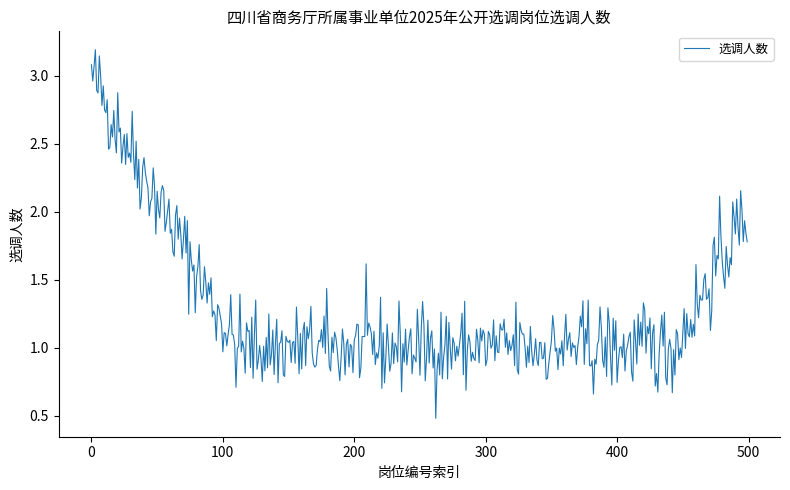

What is the smallest value displayed?

0.5